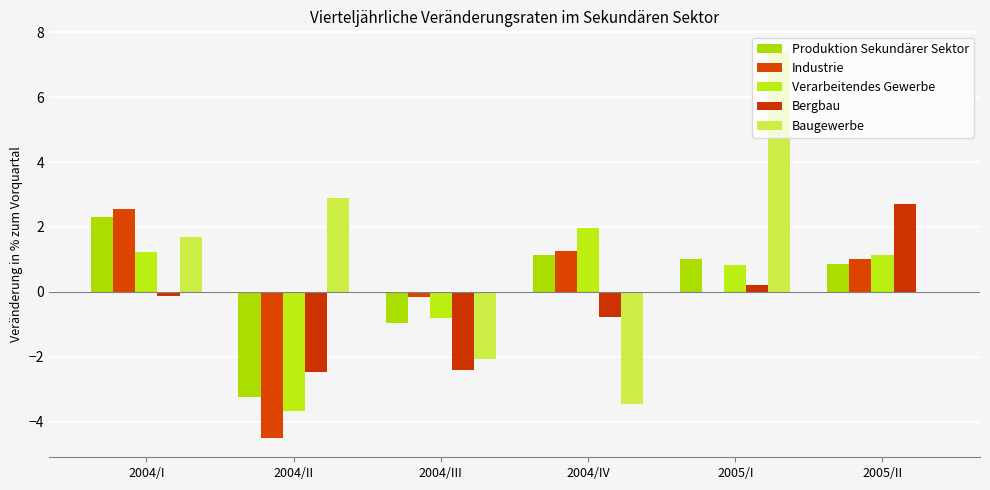

What is the difference between the maximum and second lowest values in the Produktion Sekundärer Sektor series?

3.3